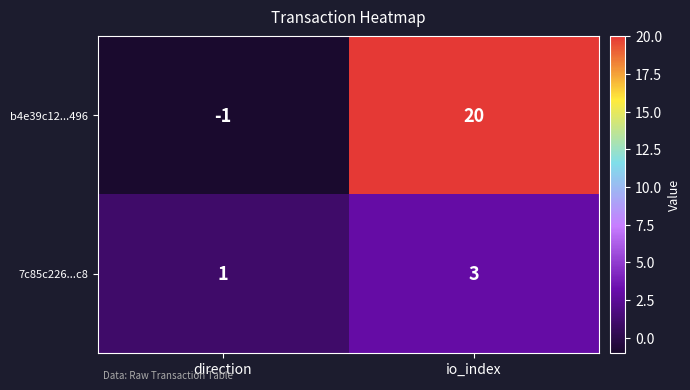

At which category is the sum across all series the highest?

io_index